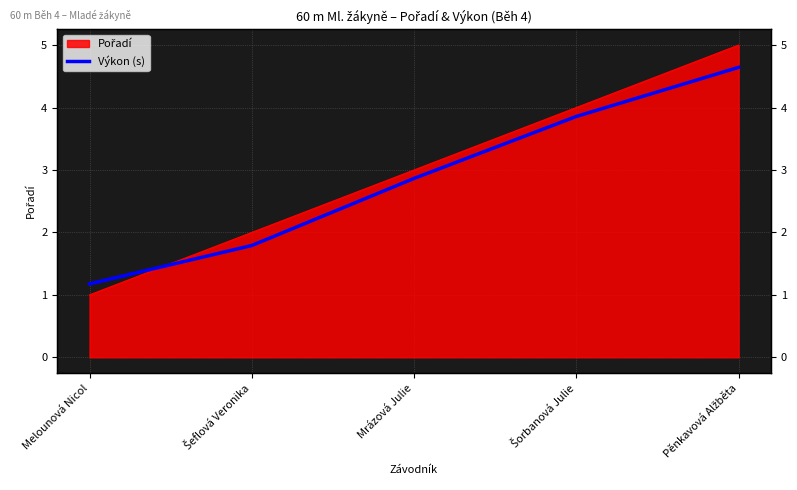

Which has a higher value, Pěnkavová Alžběta or Šeflová Veronika?

Pěnkavová Alžběta